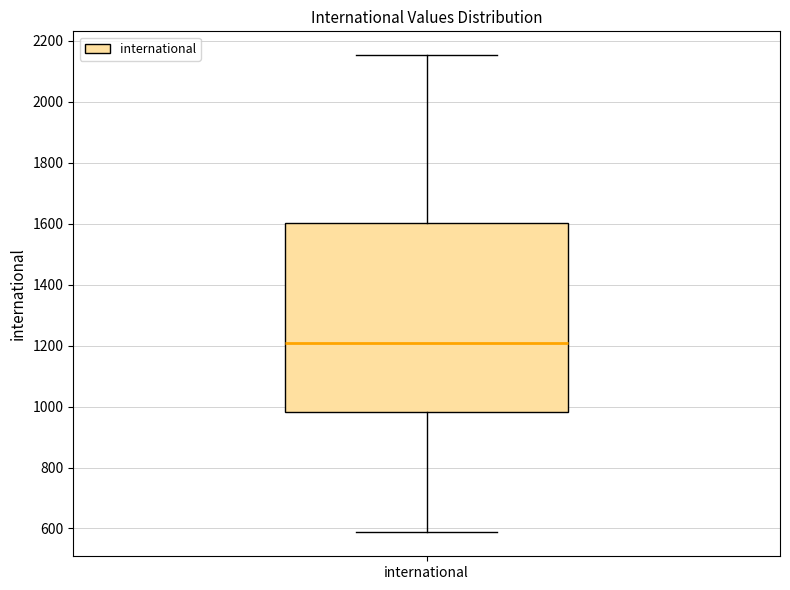

Transcribe this box plot: give where the median line is, the range the box spans, and where the two whiskers end, as read against the y-axis. The values are not printed on the chart, so give them approximately, as read against the axis.

median 1200, box 980 to 1600, whiskers 580 to 2160